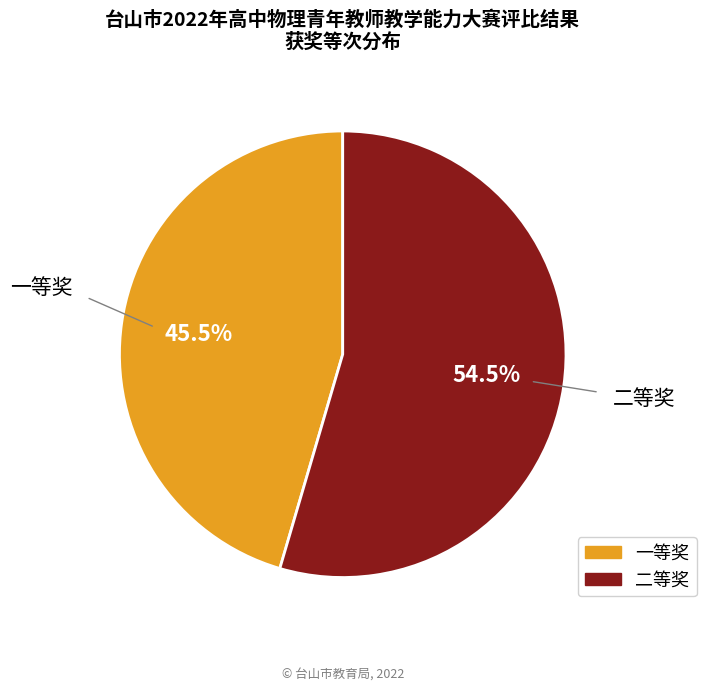

Between 二等奖 and 一等奖, which is larger?

二等奖